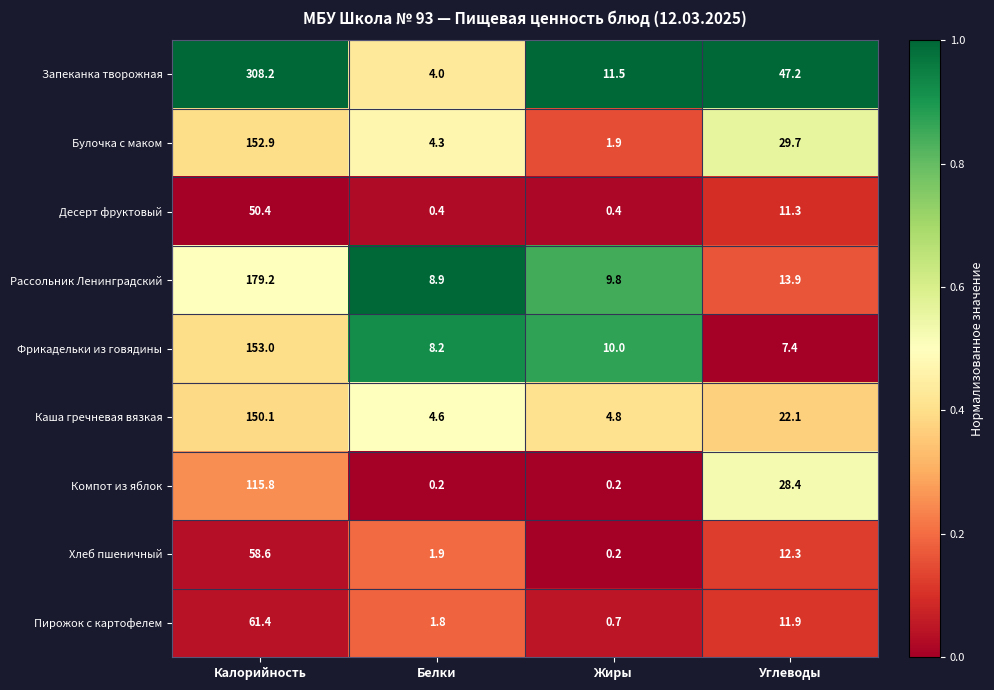

Which series has the largest range (max minus min)?

Запеканка творожная